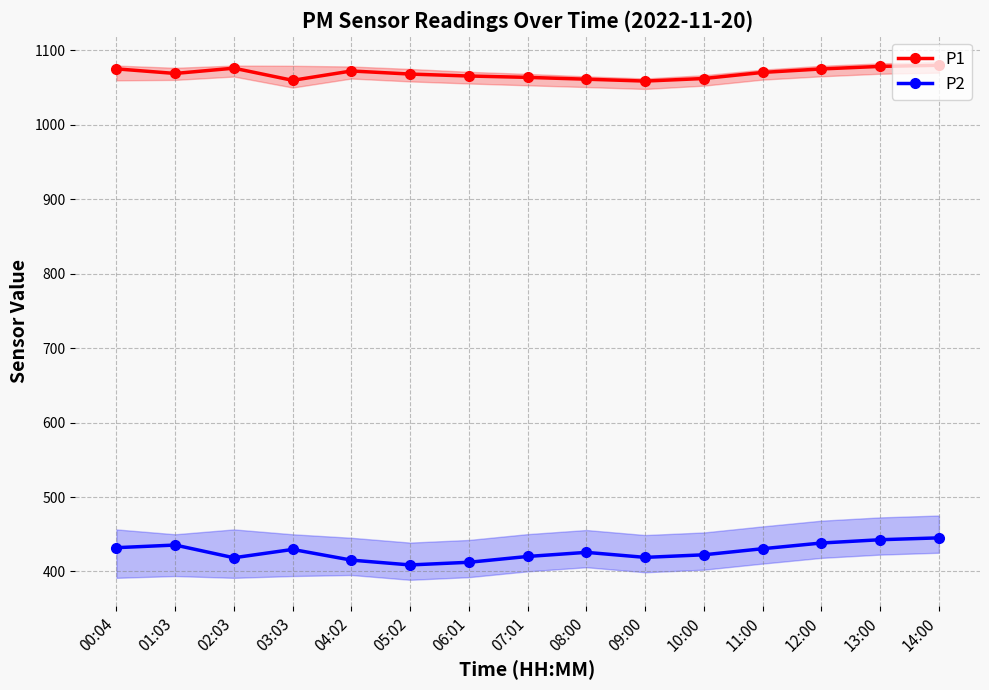

True or false: P2 and P1 intersect in this chart.

False